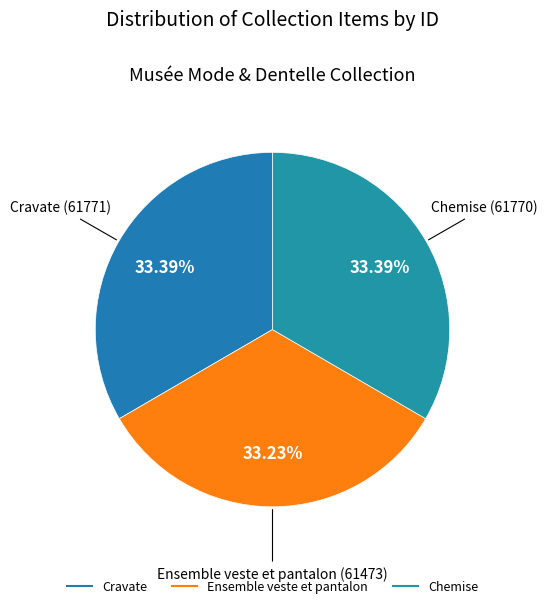

Is the sum of Chemise and Ensemble veste et pantalon greater than half?

Yes